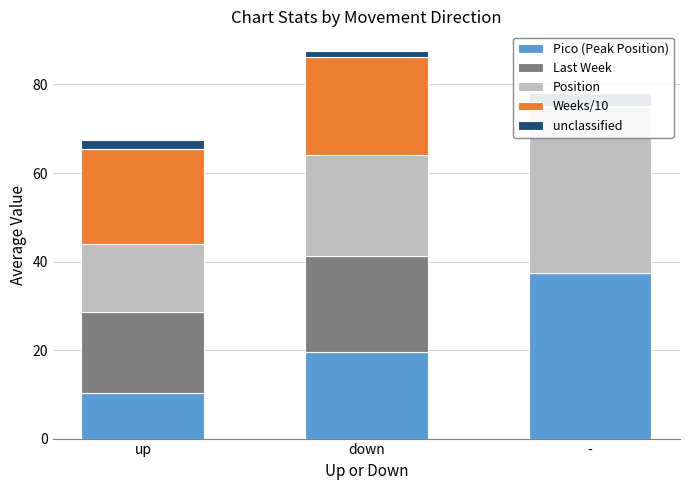

Reading right to left, what are all the values shown in this chart?

Pico (Peak Position): -=37.5	down=19.6	up=10.3
Last Week: -=0.0	down=21.7	up=18.4
Position: -=37.5	down=22.8	up=15.2
Weeks/10: -=0.1	down=22.0	up=21.4
unclassified: -=3.0	down=1.5	up=2.0